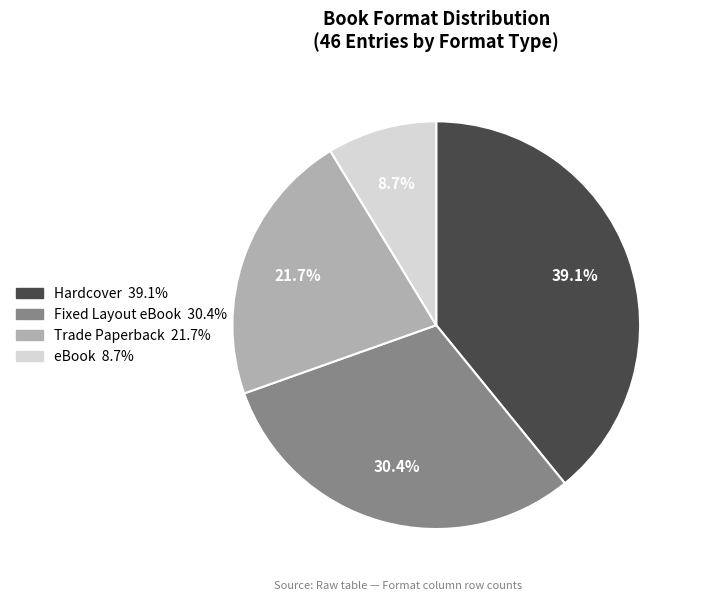

Is there any slice that represents more than half of the pie?

No